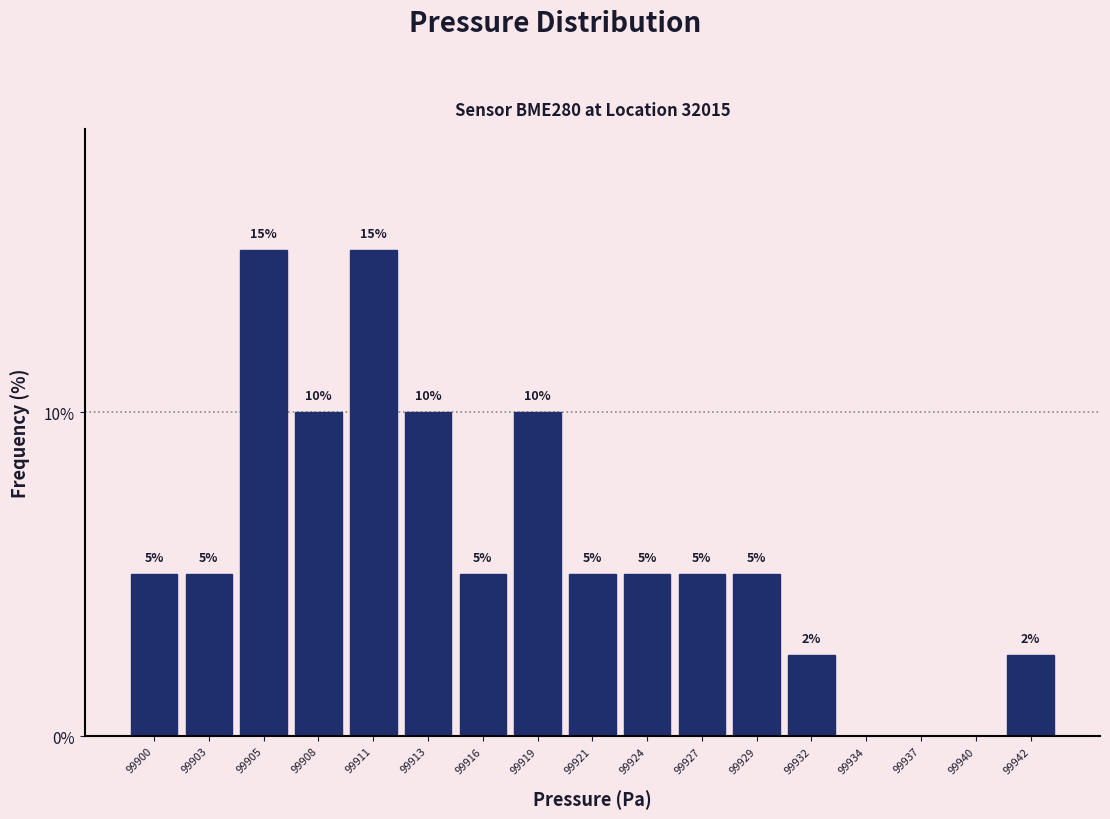

Which has a higher value, 99940 or 99908?

99908